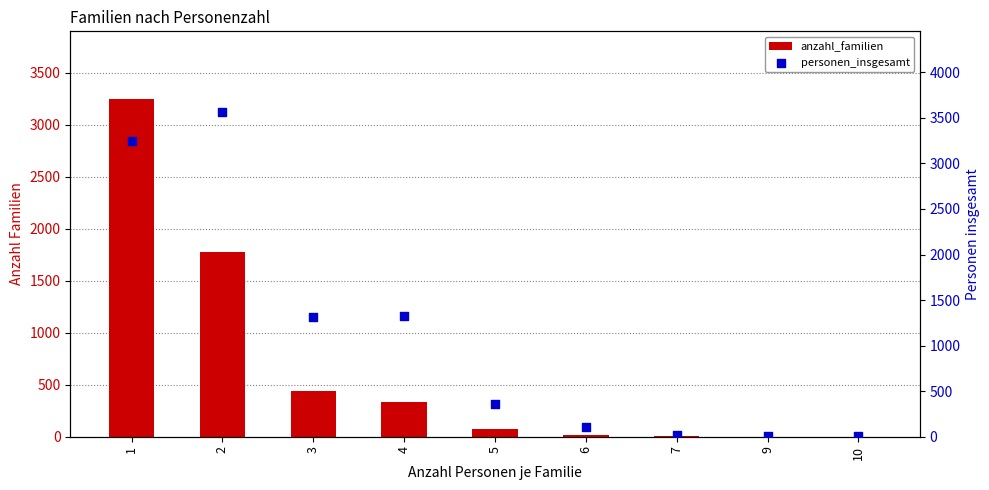

Which series has the largest total across all categories?

personen_insgesamt